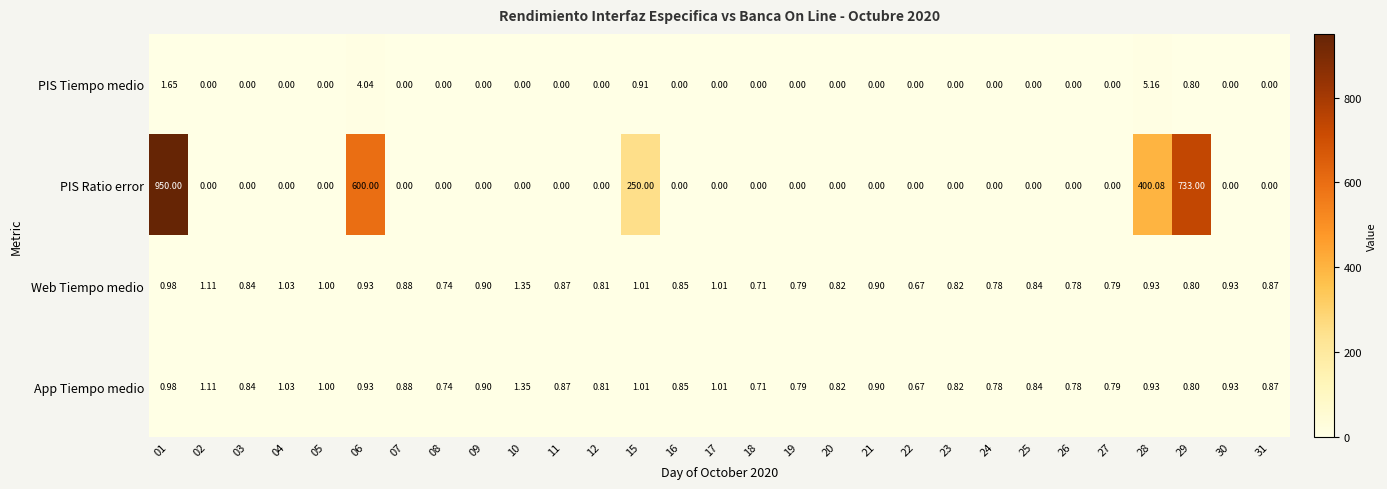

Which series has the largest total across all categories?

PIS Ratio error